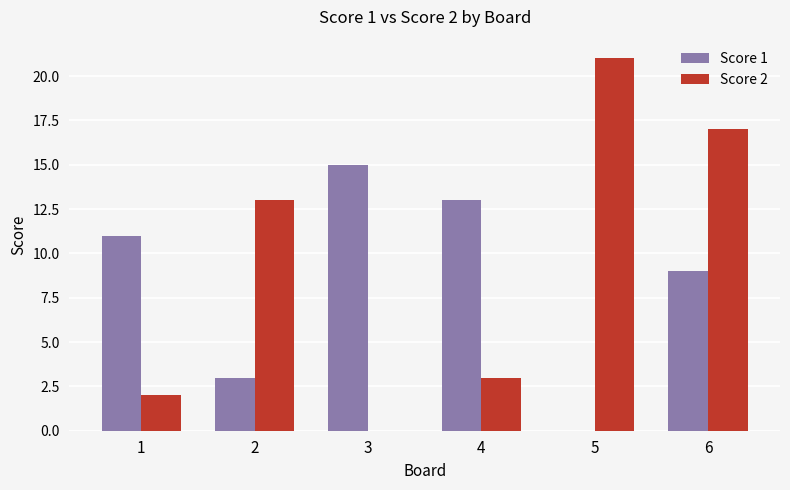

Is the value of Score 2 at 3 greater than the value of Score 1 at 1?

No